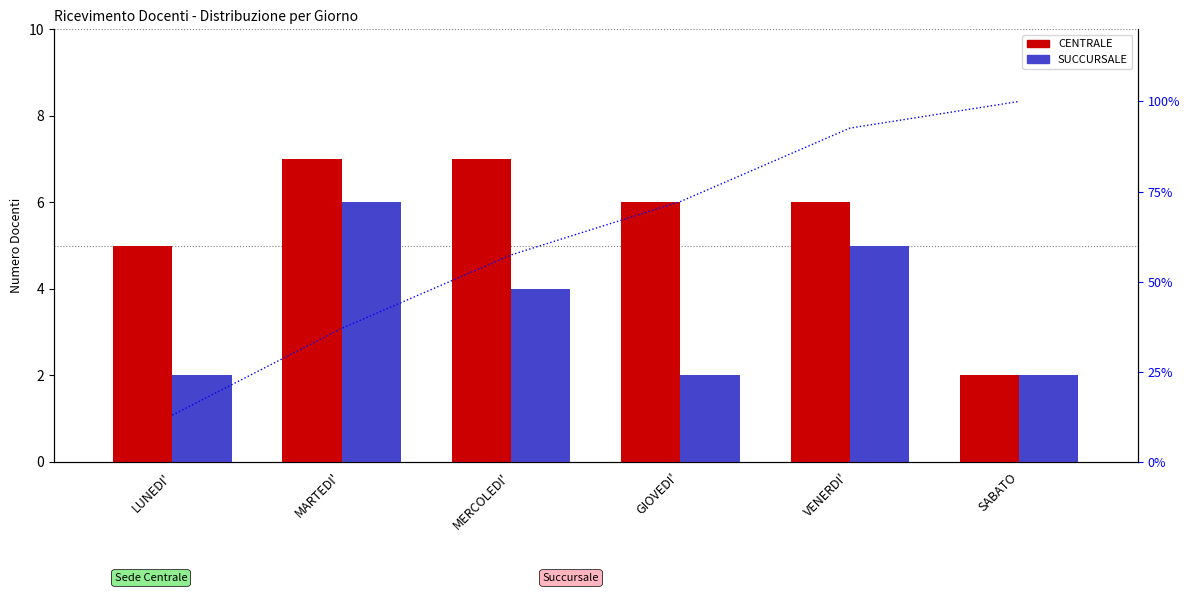

Is the value of SUCCURSALE at GIOVEDI' greater than the value of CENTRALE at VENERDI'?

No